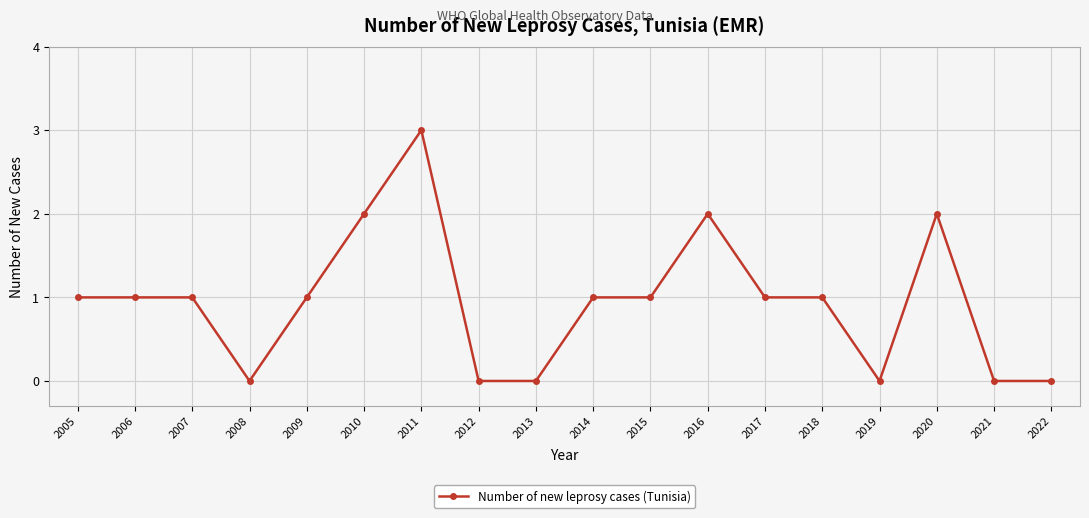

What is the average value?

1